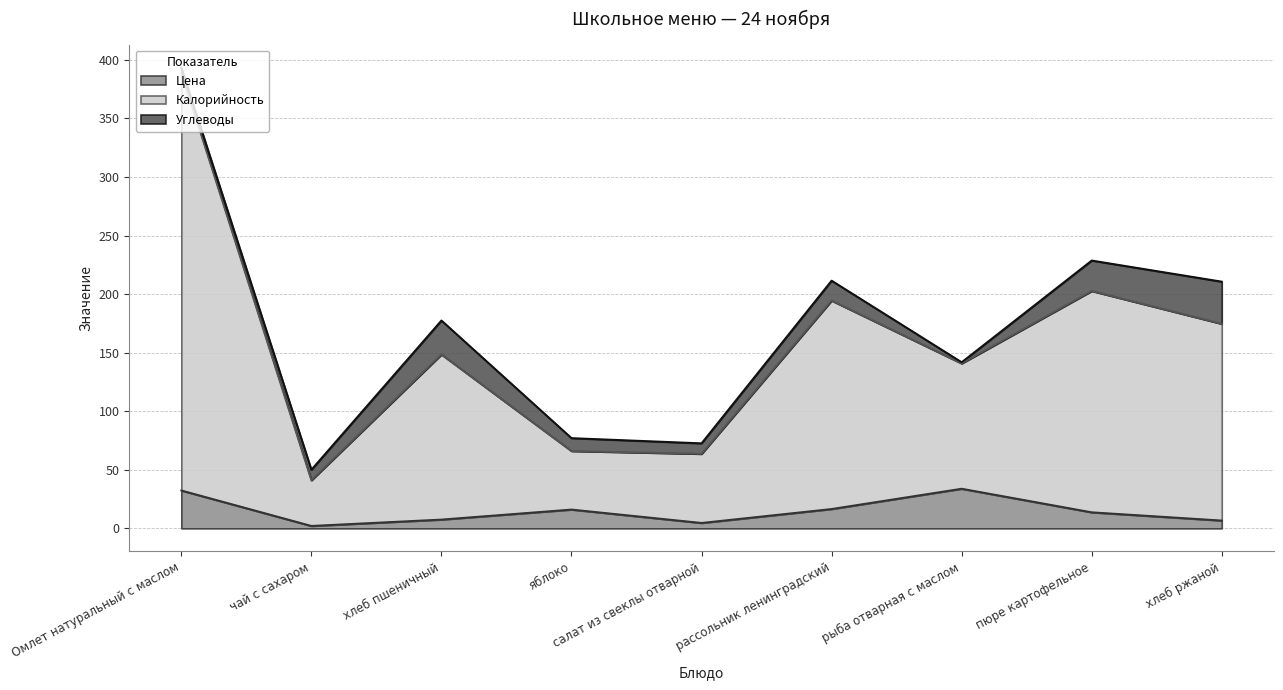

What is the highest value of the Цена series?

33.8